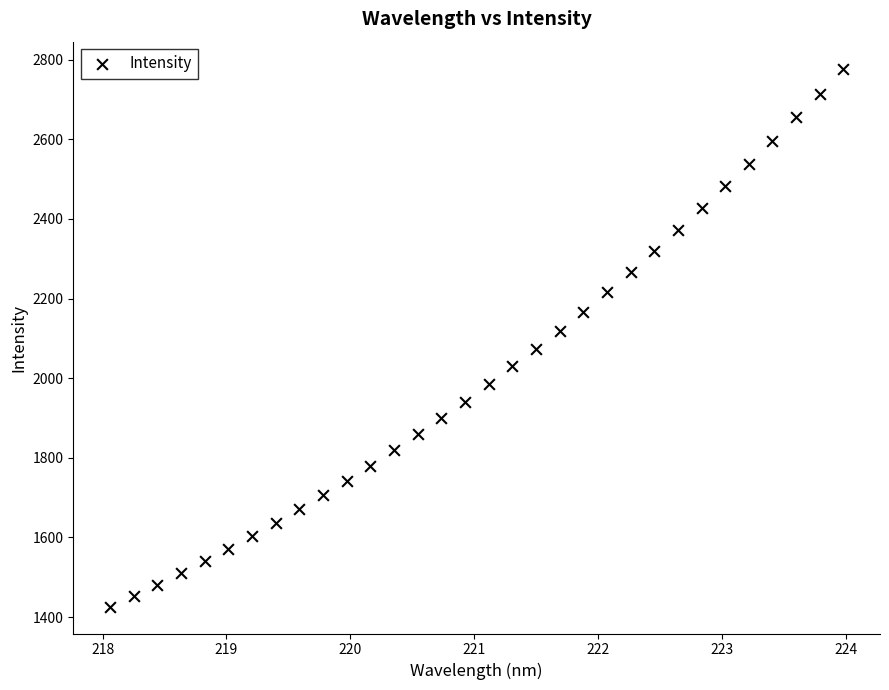

What is the range of Y values (max minus min)?

1351.4